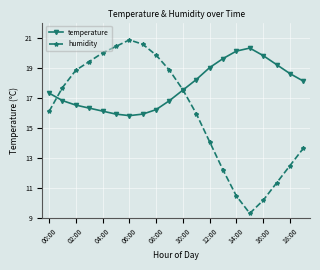

In temperature, how many points are lower than both neighbors (excluding endpoints)?

1